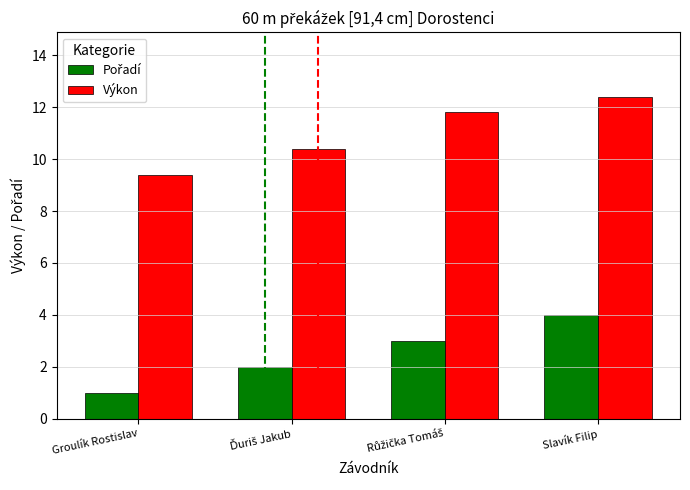

What is the highest value of the Výkon series?

12.4